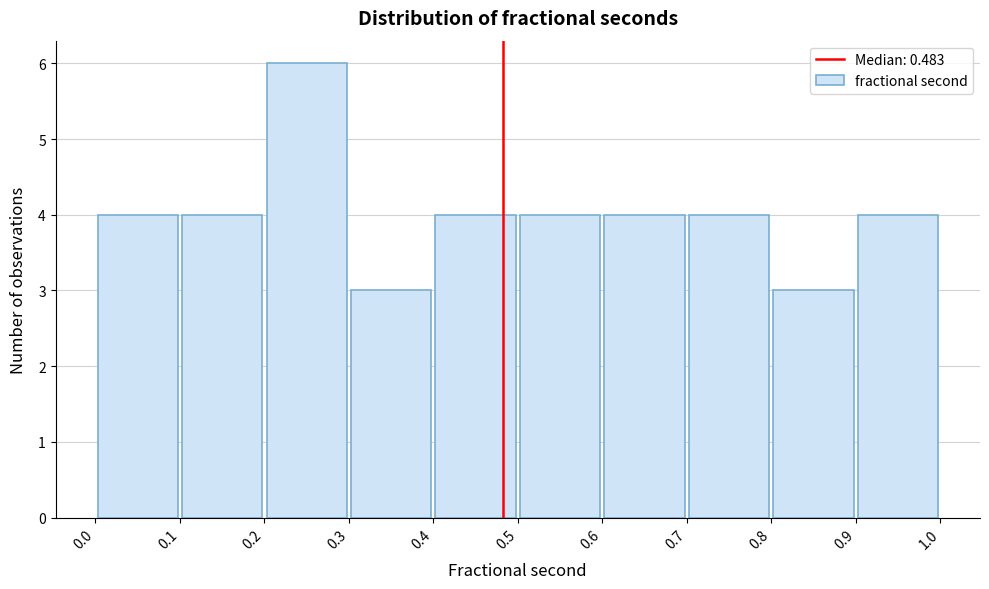

Over which range of the x-axis is the bar tallest?

0.2 to 0.3